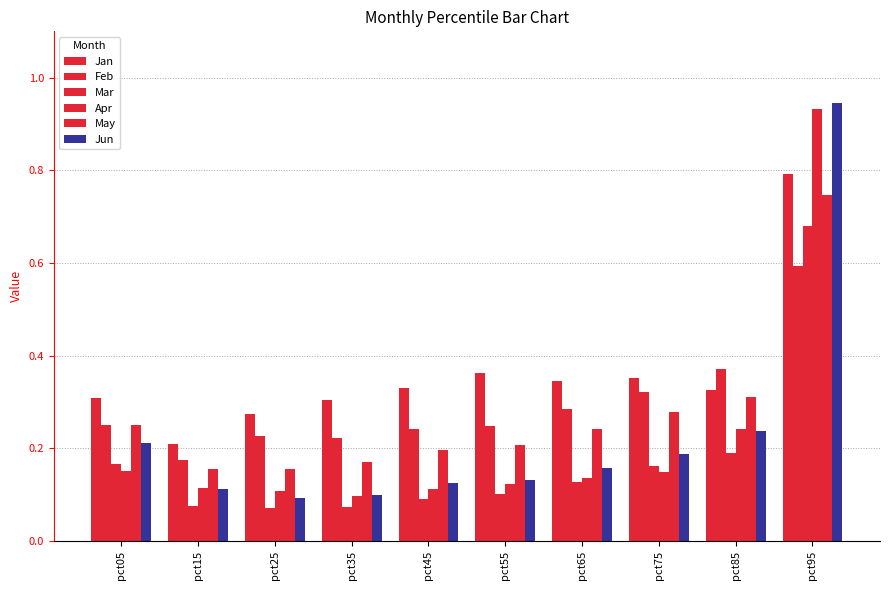

How many bars are there in each group?

6